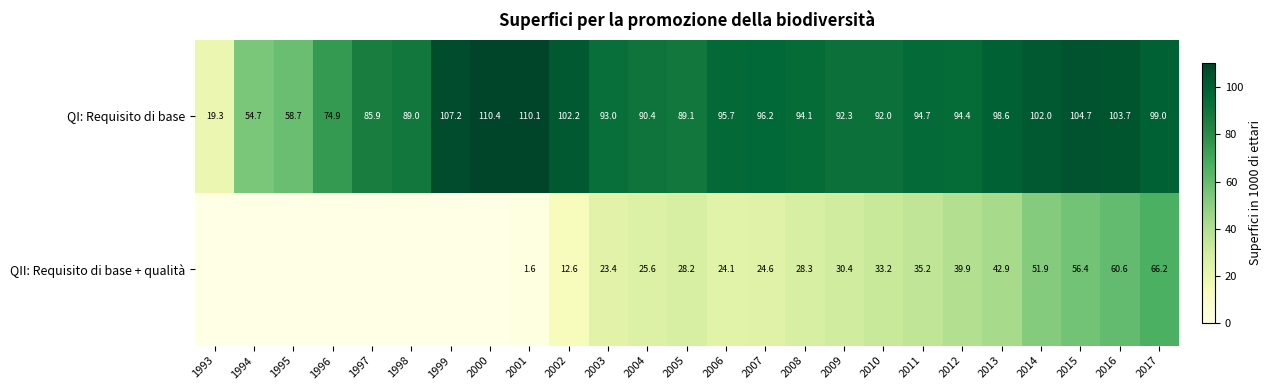

The value of QI: Requisito di base at 2015 is 104.7. True or false?

True